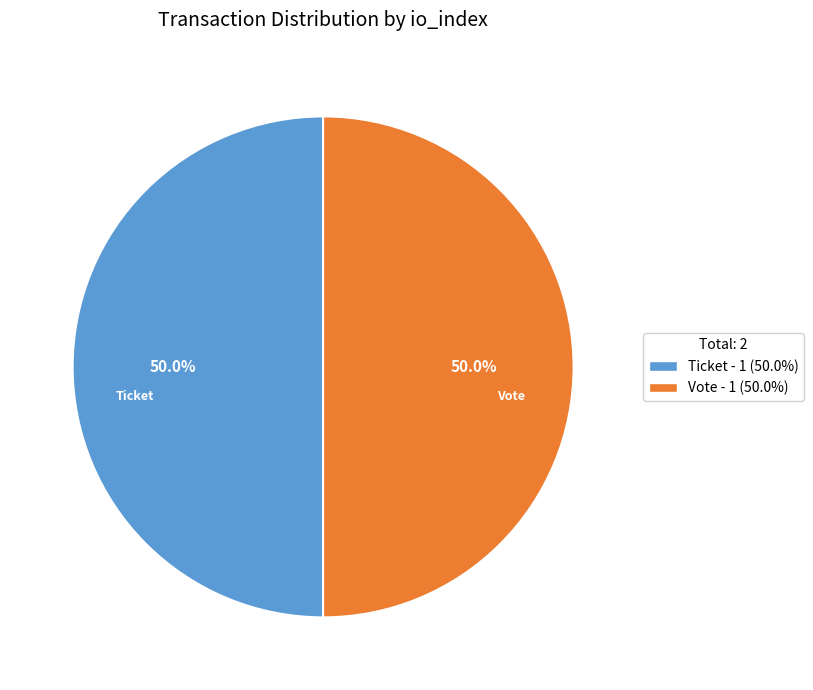

How many segments does this pie chart have?

2